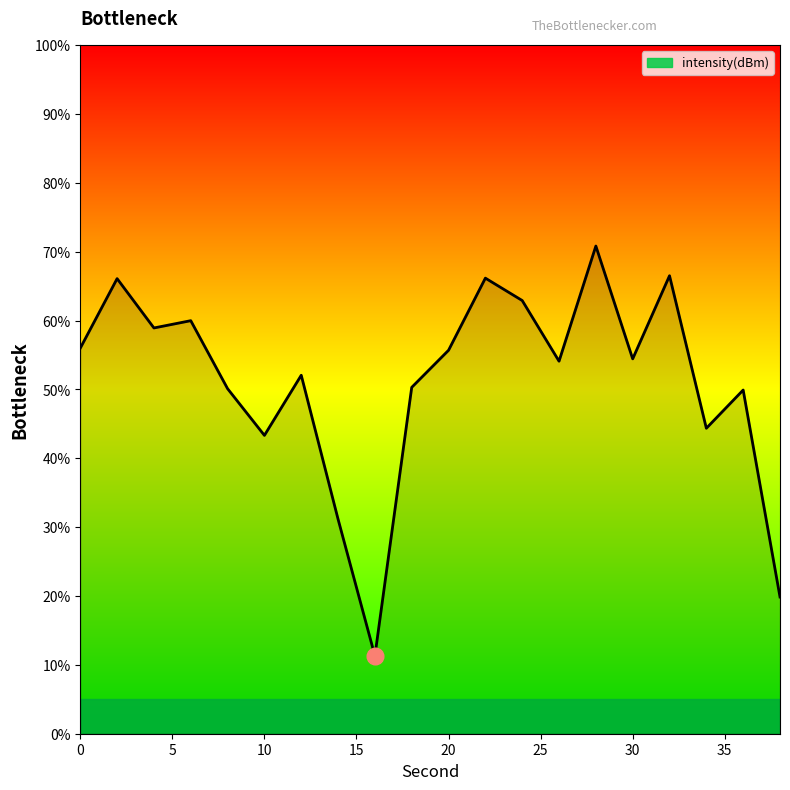

True or false: there are more than 0 points higher than both neighbors.

True